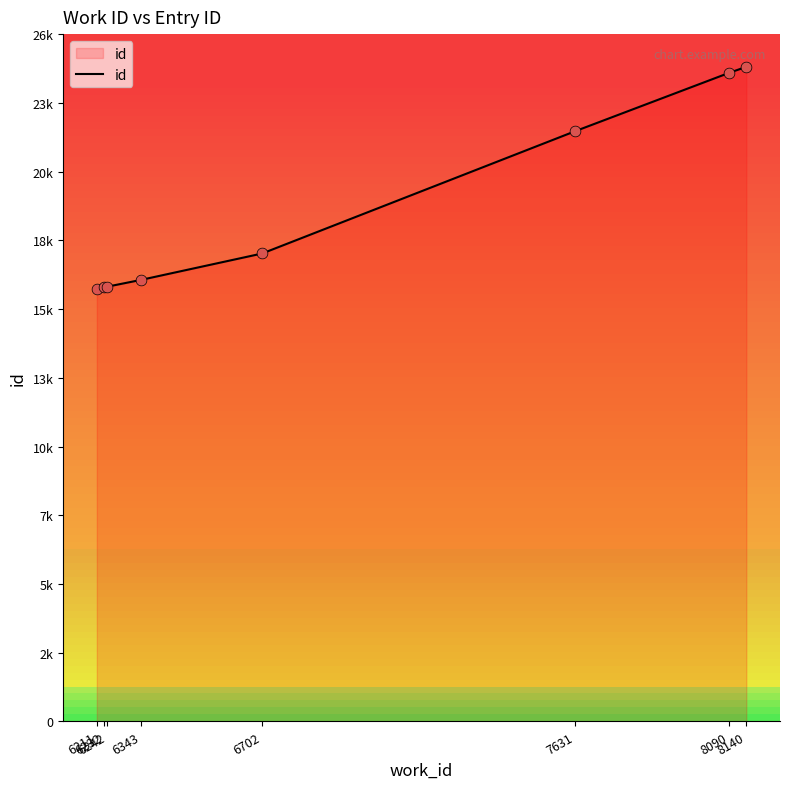

What is the change in value from 6232 to 8140?

+8389